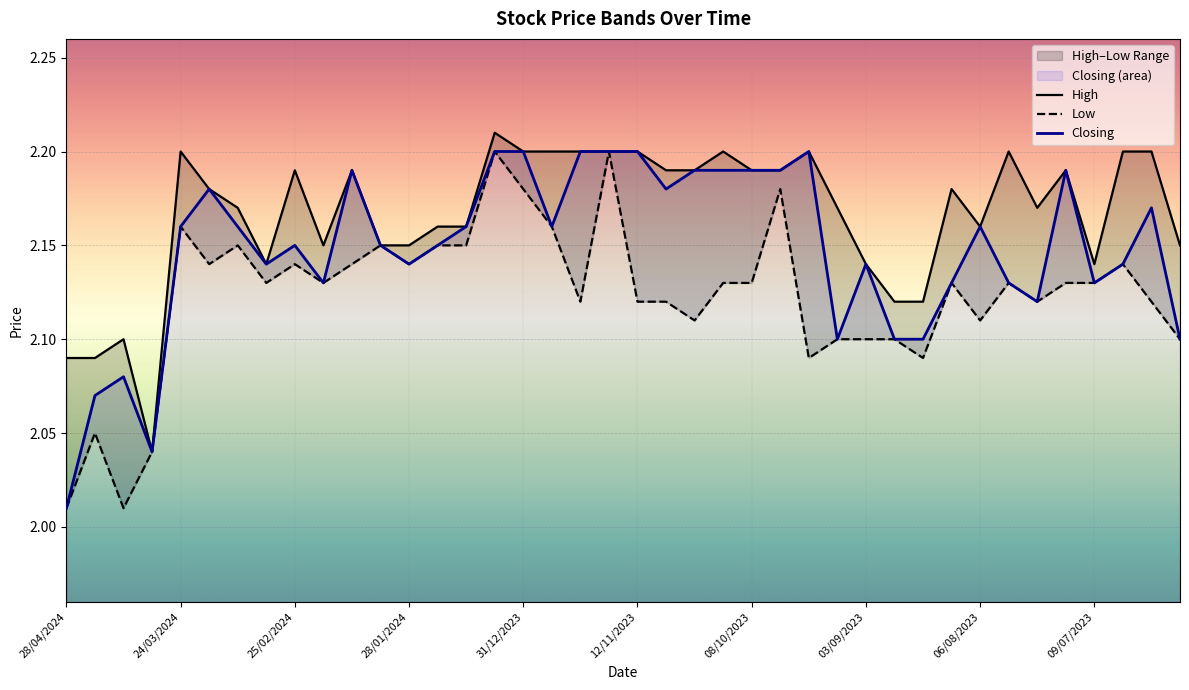

How many interior local valleys does the High series have?

6